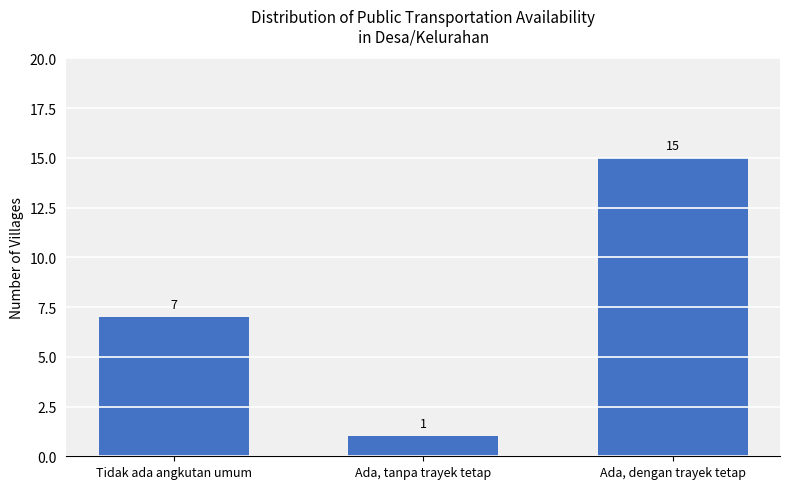

What is the approximate value at Tidak ada angkutan umum?

7